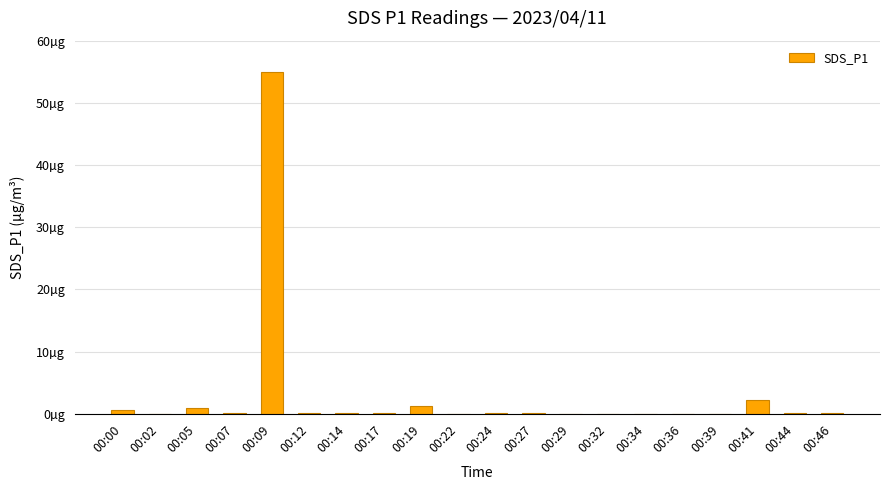

What is the difference between the maximum and second lowest values?

55.0